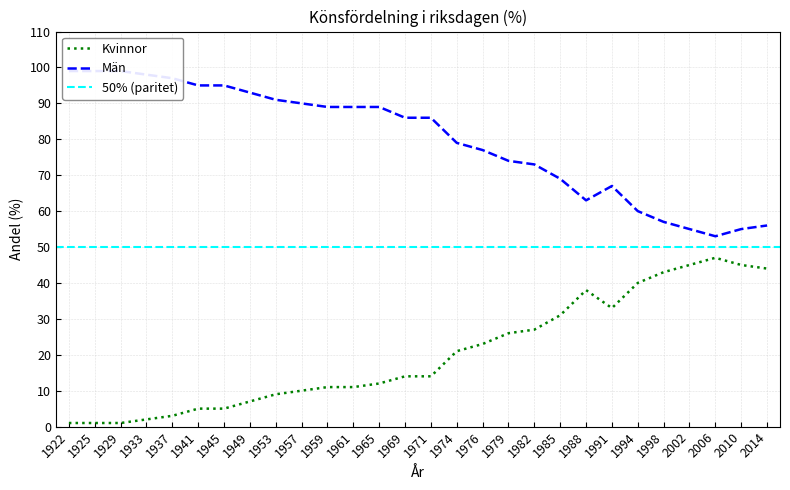

Reading right to left, what are all the values shown in this chart?

Kvinnor: 44	45	47	45	43	40	33	38	31	27	26	23	21	14	14	12	11	11	10	9	7	5	5	3	2	1	1	1
Män: 56	55	53	55	57	60	67	63	69	73	74	77	79	86	86	89	89	89	90	91	93	95	95	97	98	99	99	99